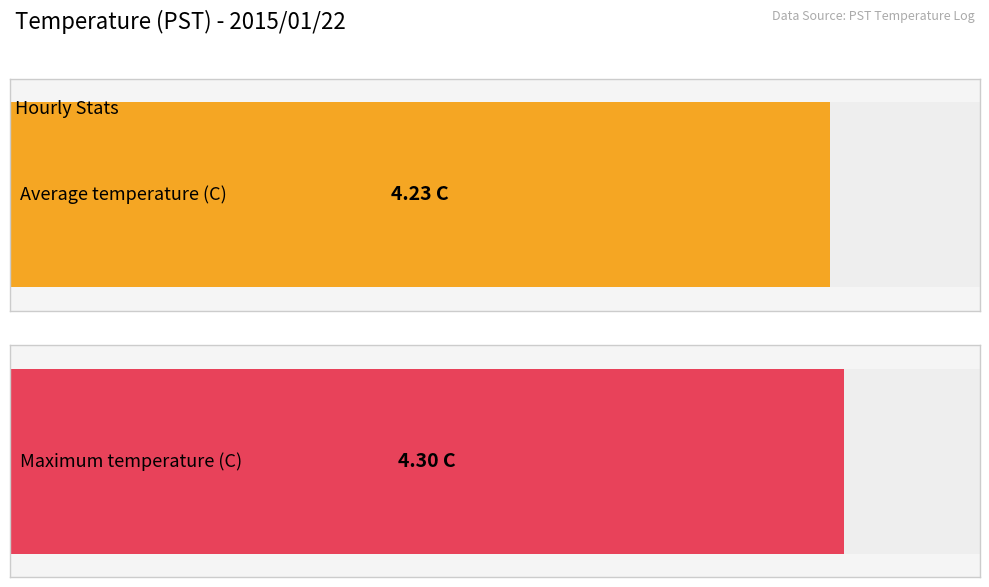

What is the maximum value for Average utilization?

4.3